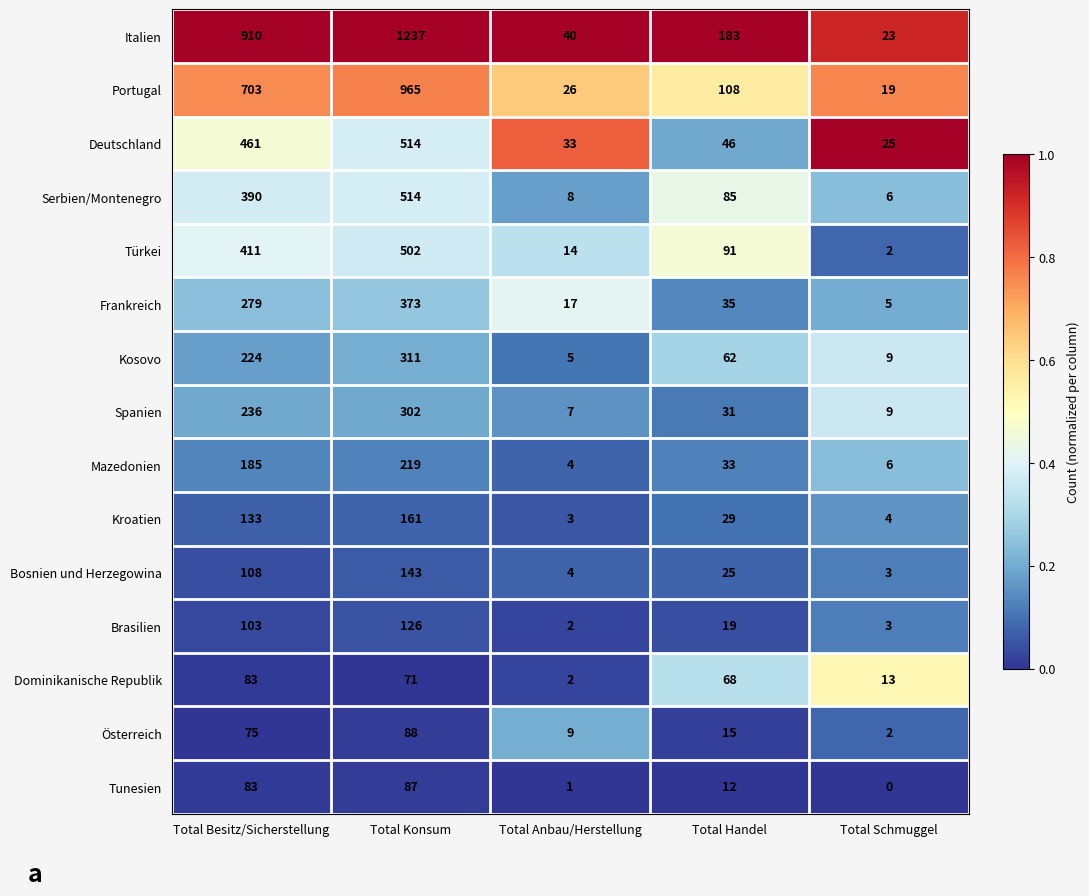

The value of Spanien at Total Anbau/Herstellung is 12. True or false?

False